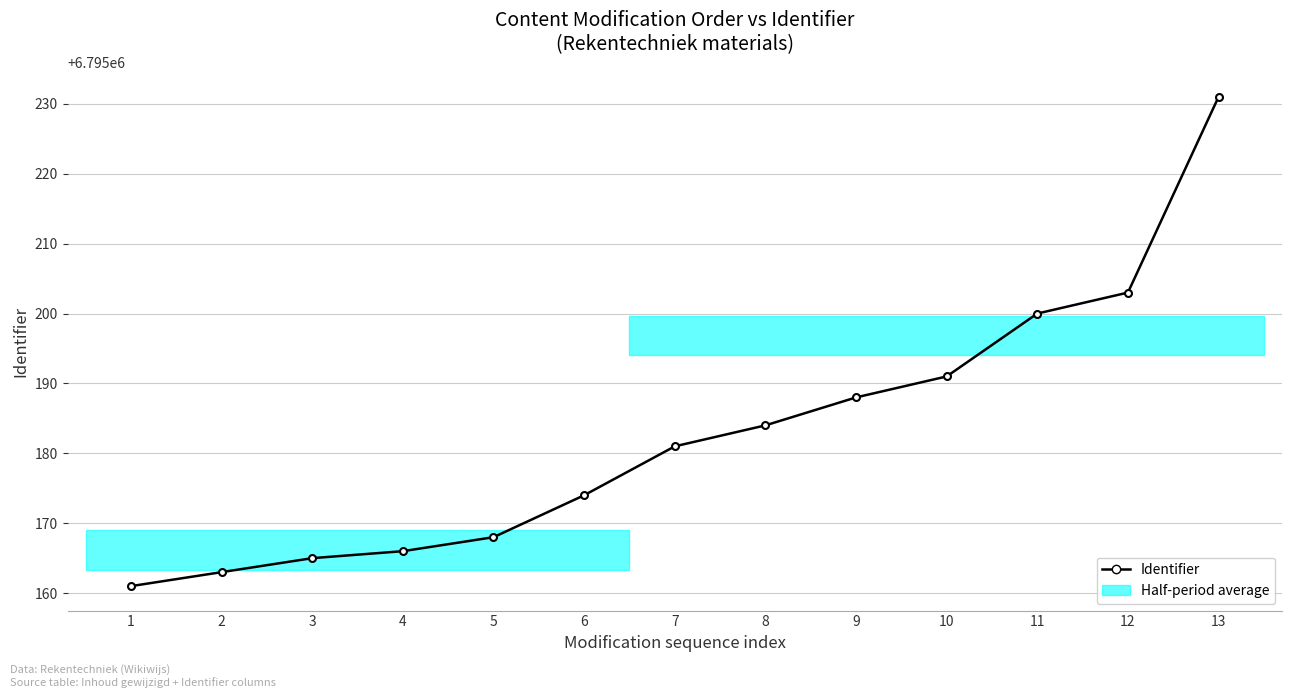

List the labels in order of value, largest first.

13, 12, 11, 10, 9, 8, 7, 6, 5, 4, 3, 2, 1